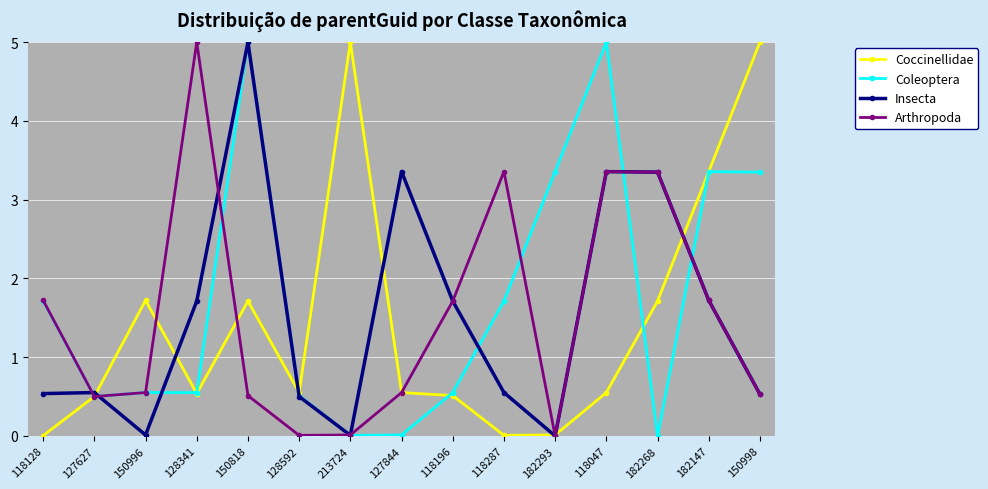

What is the sum of all Insecta values?

22.9